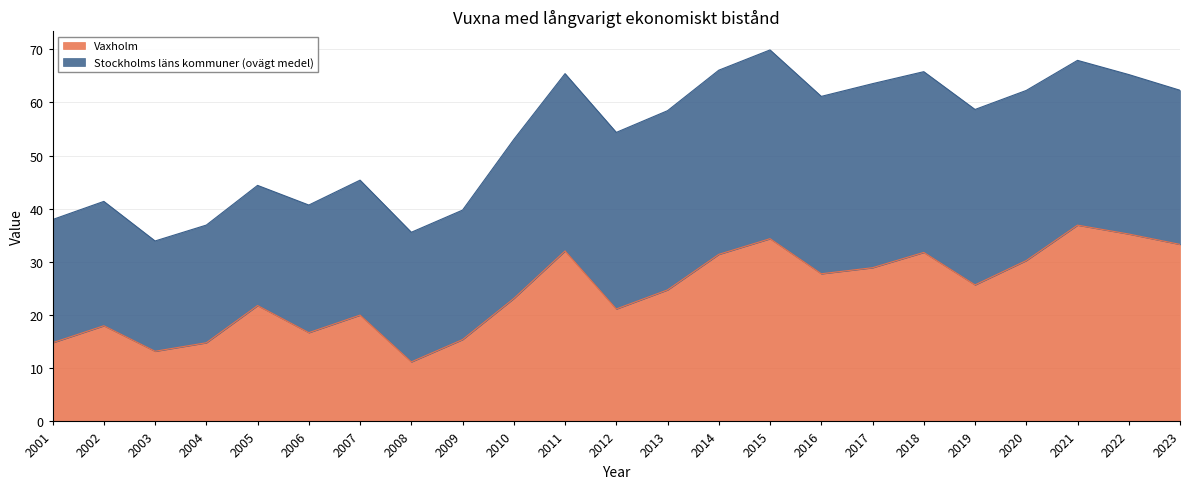

Which label corresponds to the smallest value in the chart?

2008